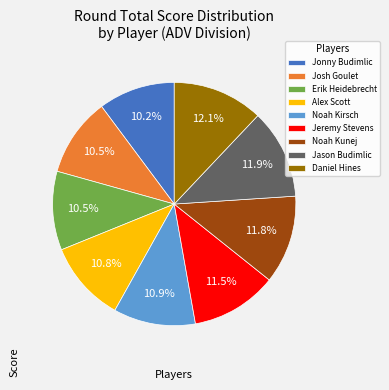

To the nearest percent, what is the difference between the largest and smallest slice percentages?

2%